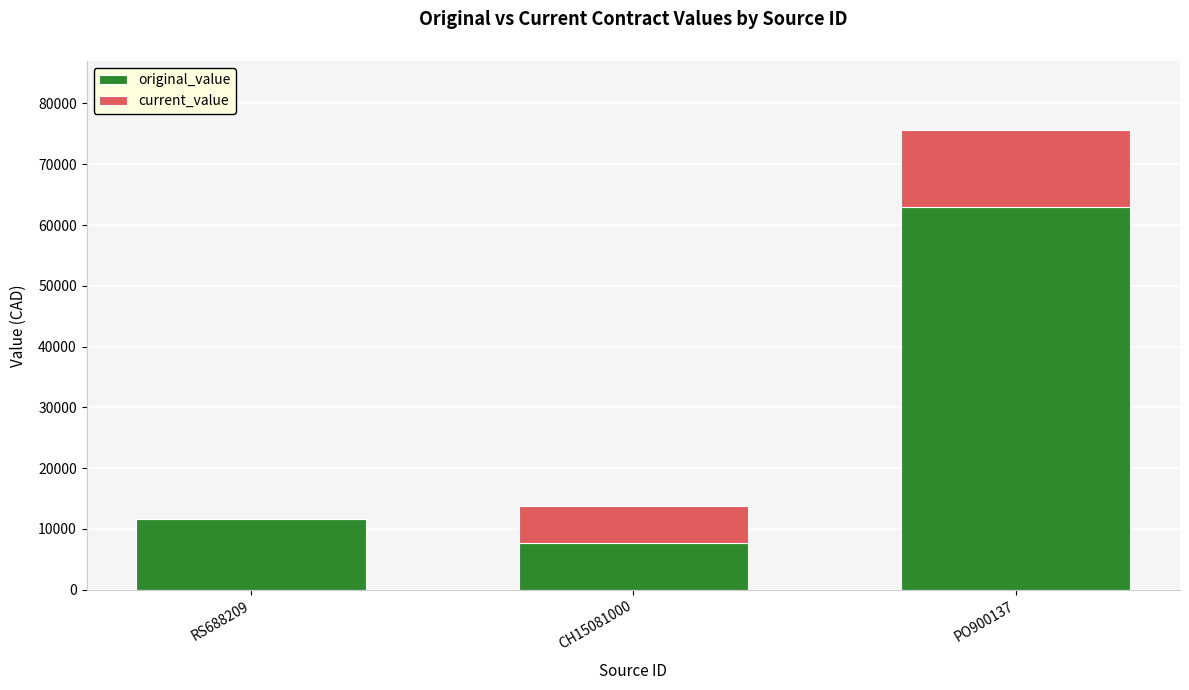

At which category is the sum across all series the highest?

PO900137